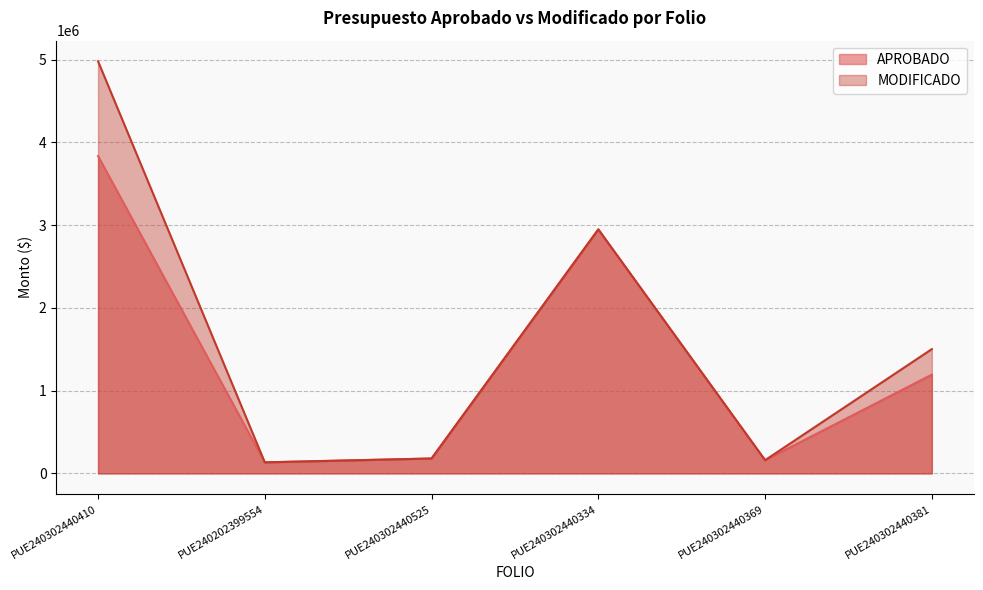

Read the APROBADO value at PUE240302440369.

160200.0